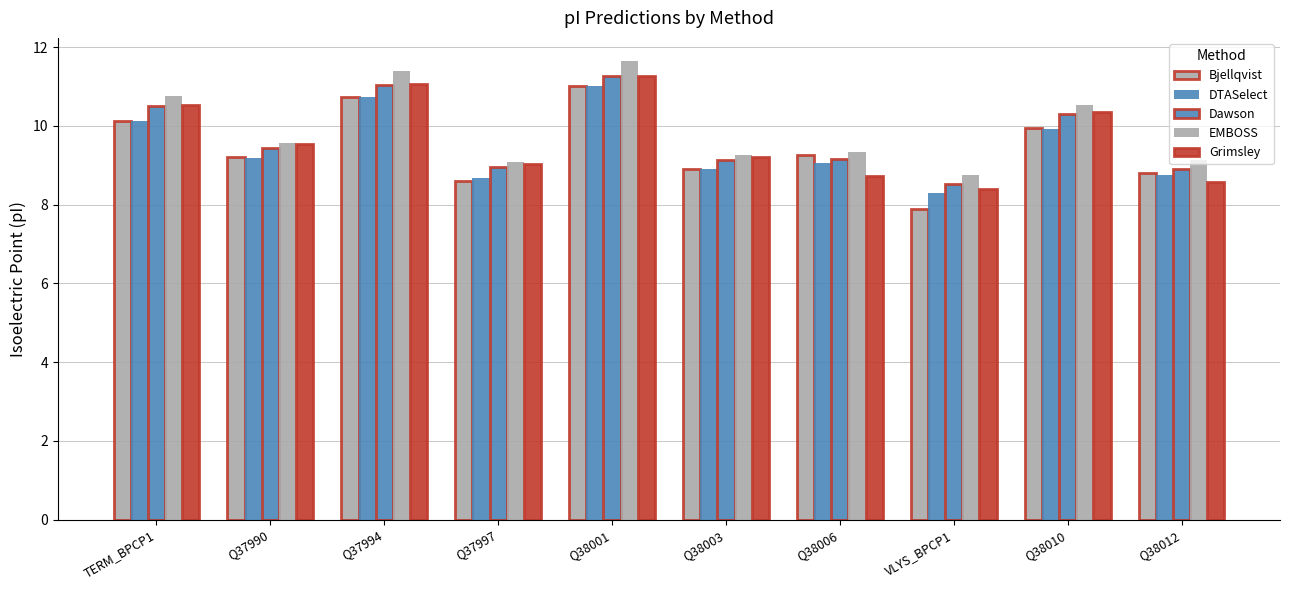

How many groups of bars are there?

10